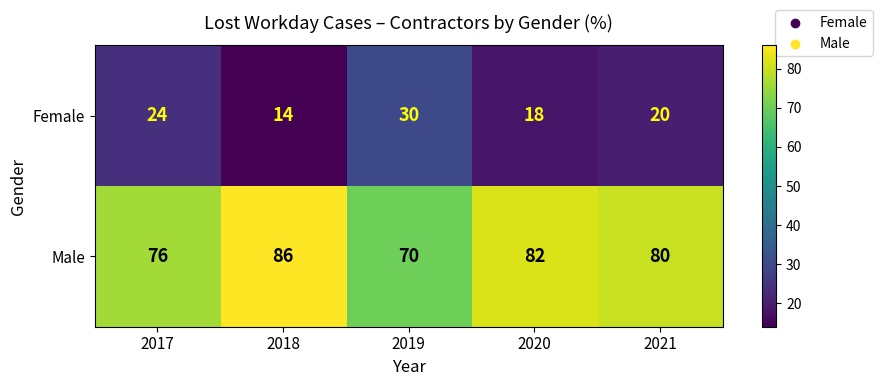

The Female series shows 9 at 2020. True or false?

False